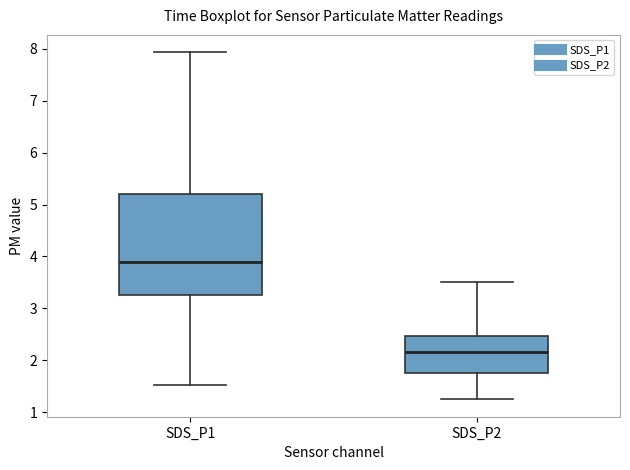

Which box's median line is the lowest?

SDS_P2